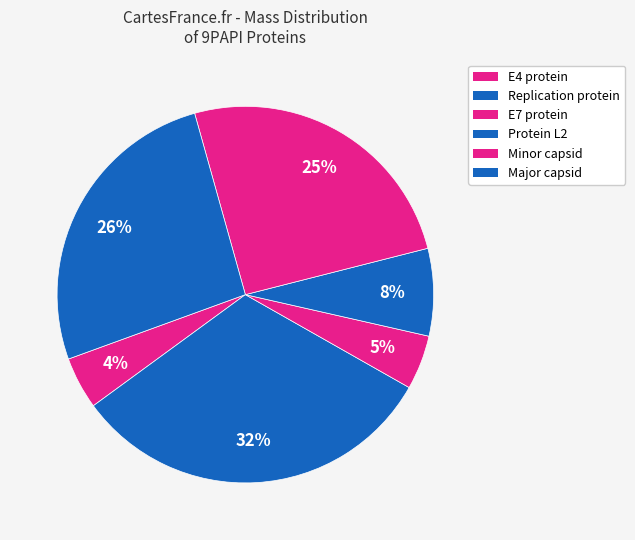

To the nearest percent, what percentage of the pie is E4 protein?

4%